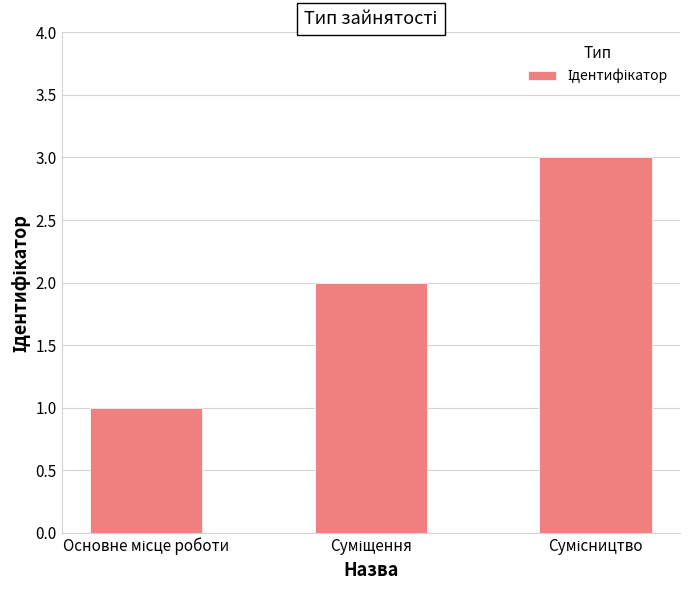

What is the greatest value displayed?

3